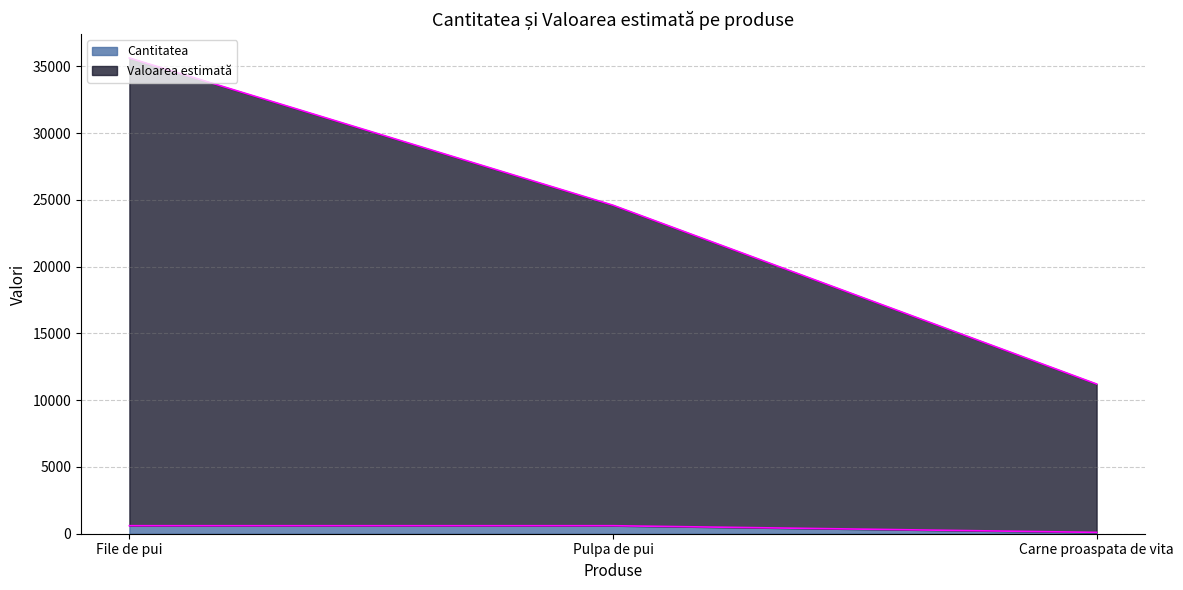

What is the spread (max minus min) of values at Pulpa de pui?

24000